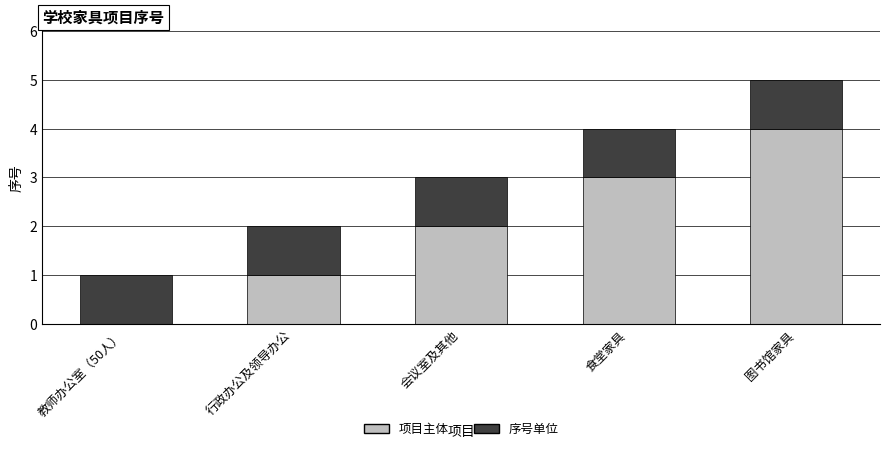

What is the sum of all 项目主体 values?

10